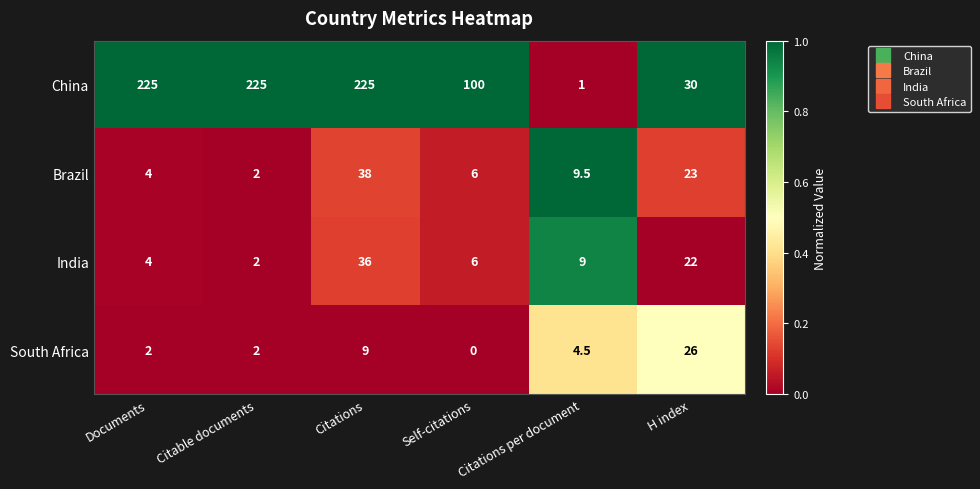

Which series has the largest range (max minus min)?

China